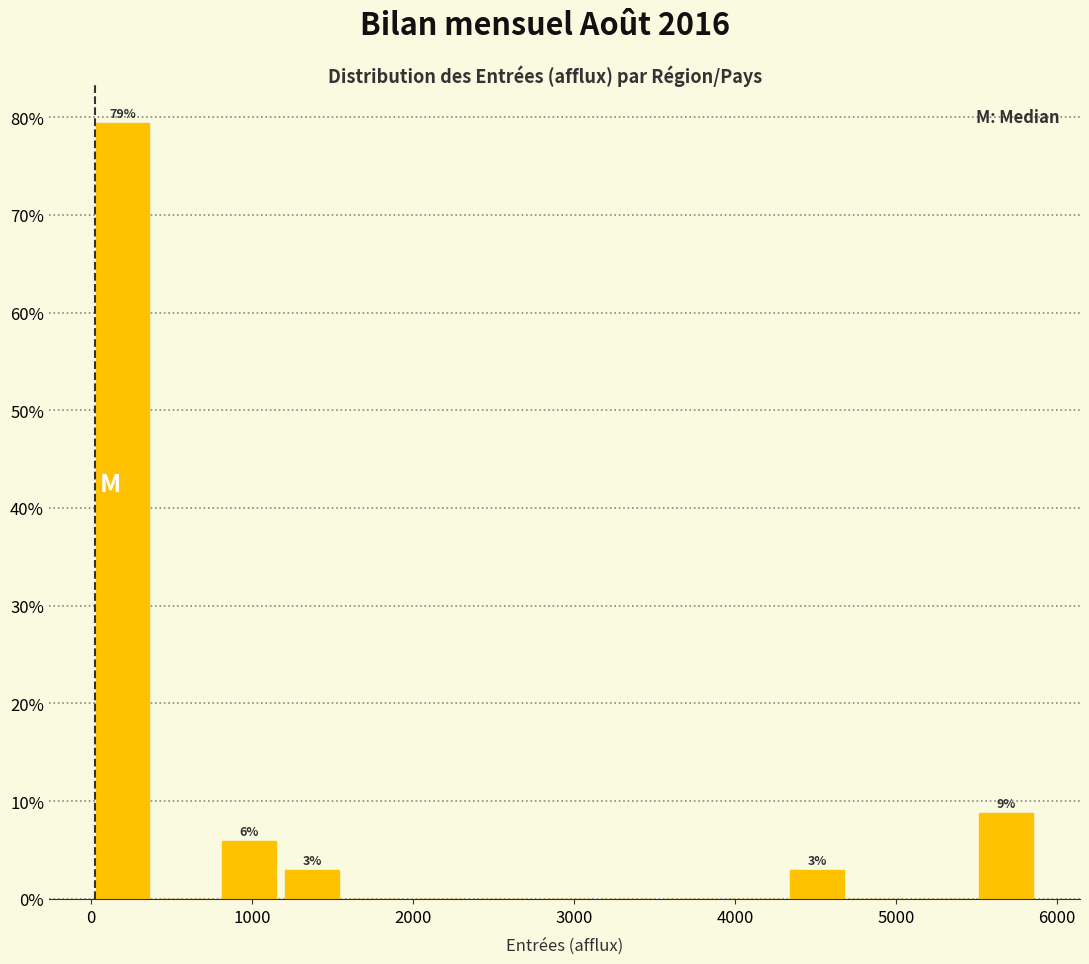

Read against the x-axis, roughly where is the centre of the tallest bar?

200